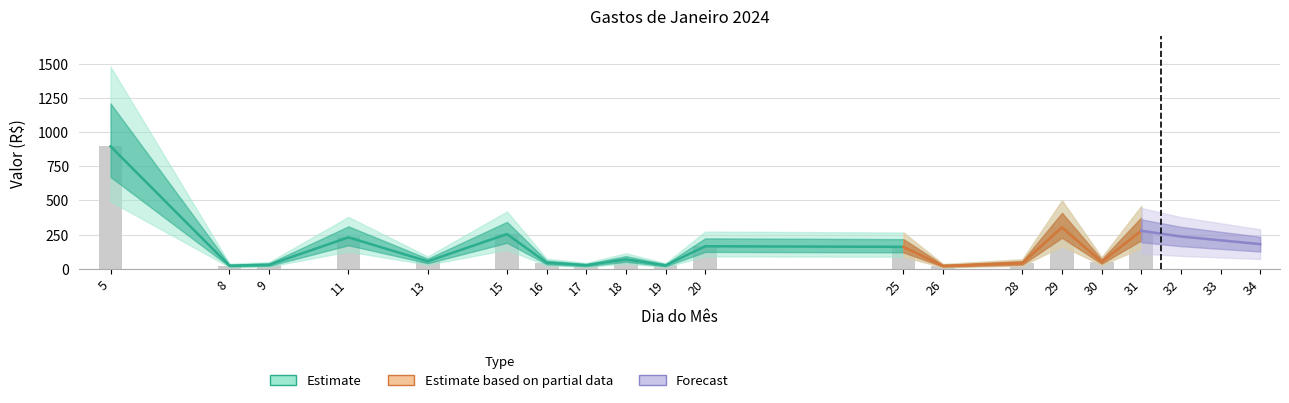

True or false: VALOR has a value of 221.4 at 31.

False